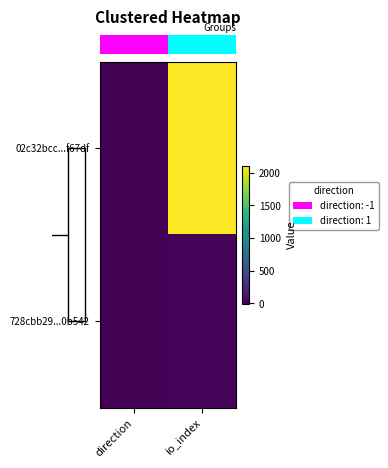

Which series has the largest range (max minus min)?

row_0